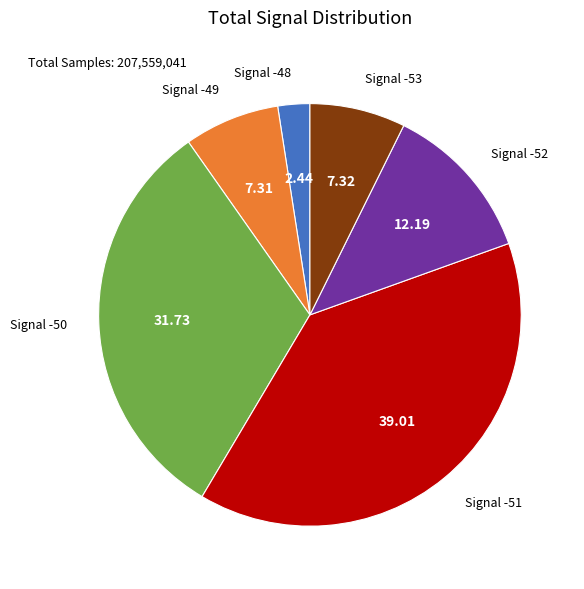

Is there a majority slice in this chart?

No